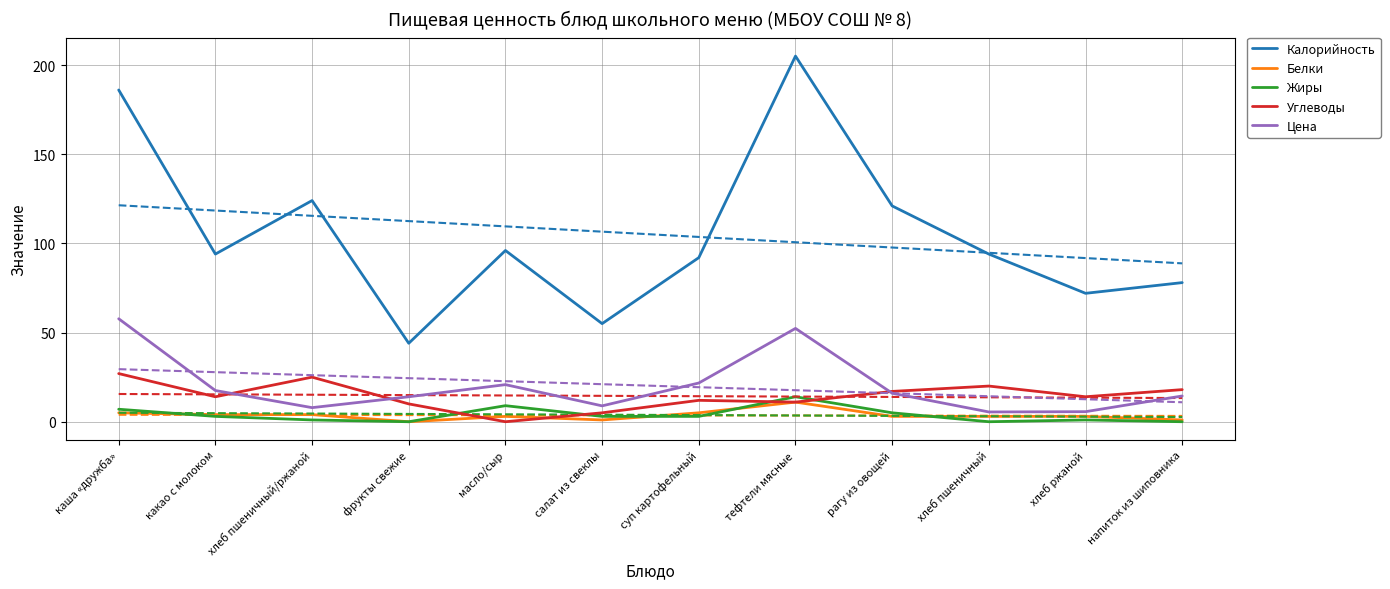

Rank the series at фрукты свежие from highest to lowest value.

Калорийность, Цена, Углеводы, Белки, Жиры